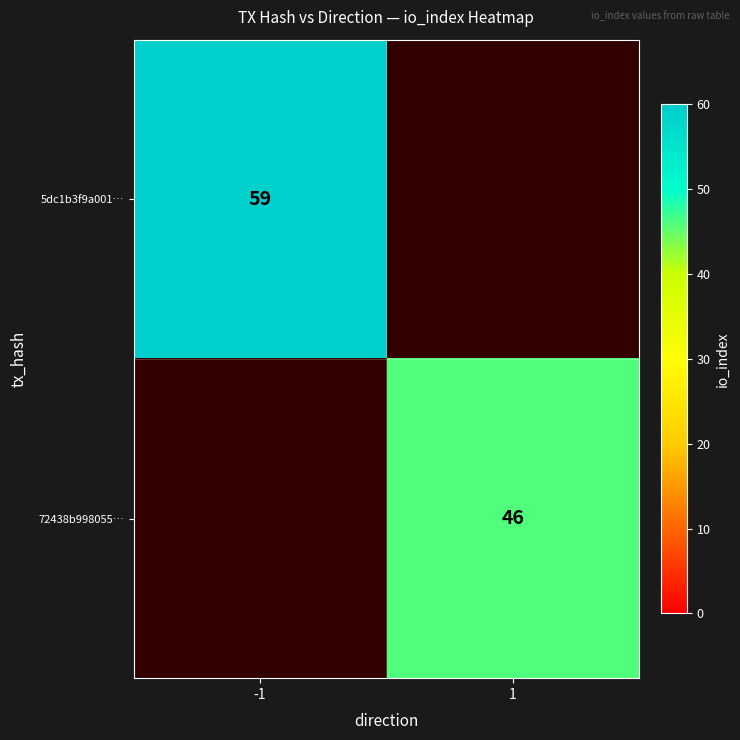

True or false: 72438b998055… has a value of 15.1 at 1.

False